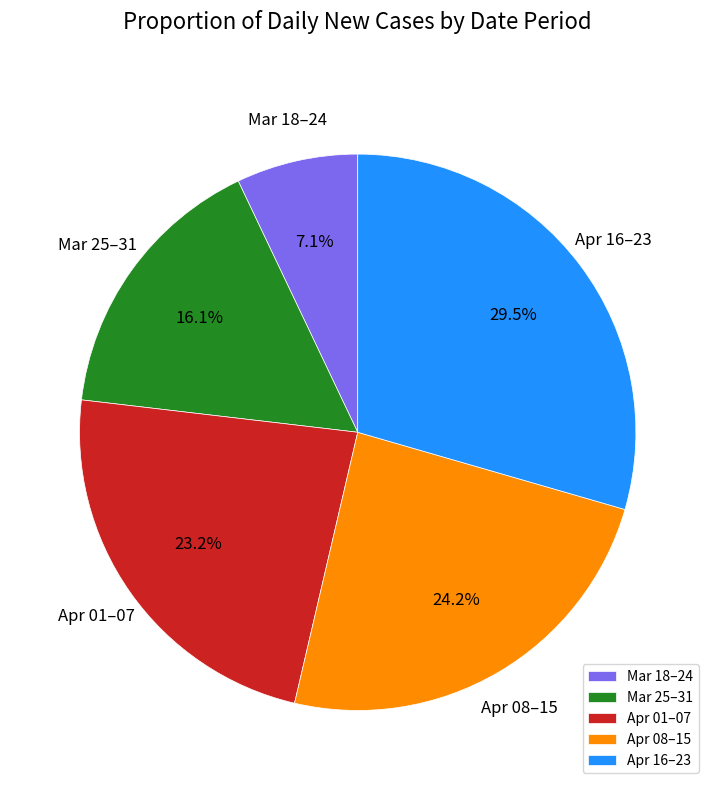

What is the ratio of the value at Apr 08–15 to the value at Mar 25–31?

1.5